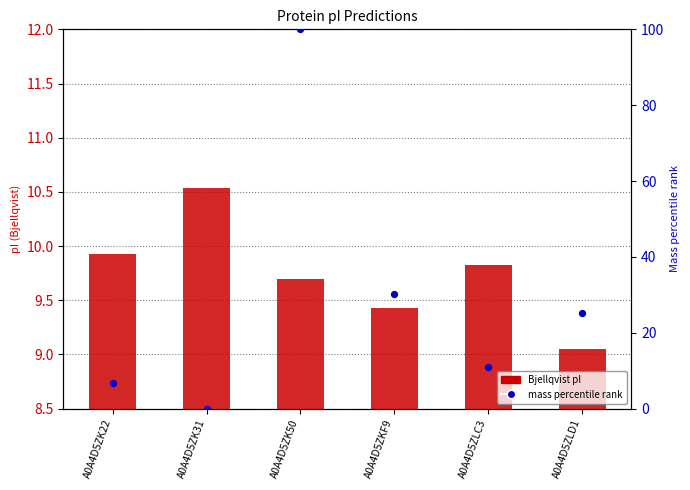

At which category is the sum across all series the highest?

A0A4D5ZK50